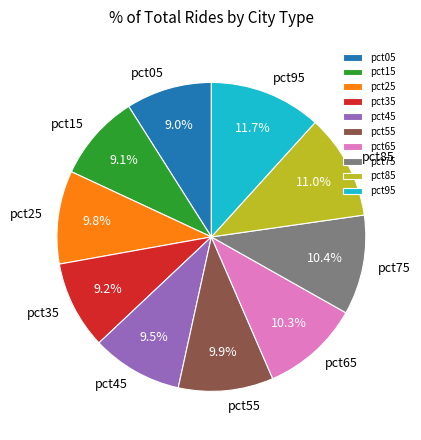

Combined, do pct55 and pct95 account for over 50%?

No